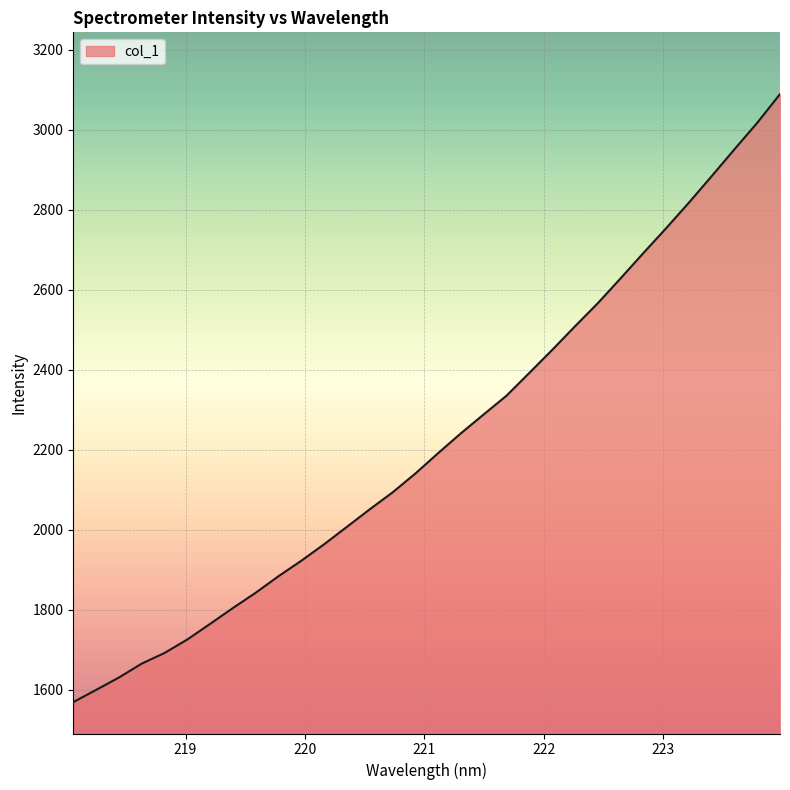

What is the minimum value shown in the chart?

1568.6